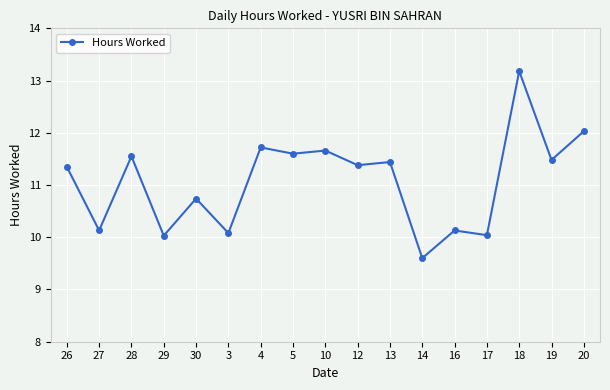

The value at 4 is 18.6. True or false?

False